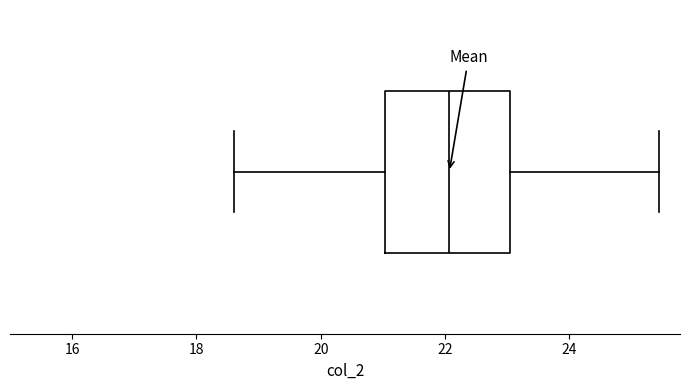

Read this box plot against the x-axis: the position of the median line, the range covered by the box, and the ends of both whiskers. The values are not printed on the chart, so give them approximately, as read against the axis.

median 22.0, box 21.0 to 23.0, whiskers 18.6 to 25.4